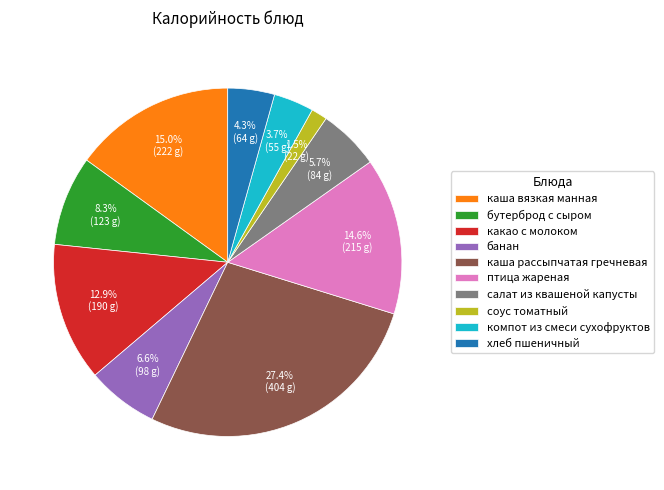

How many slices are in this pie chart?

10